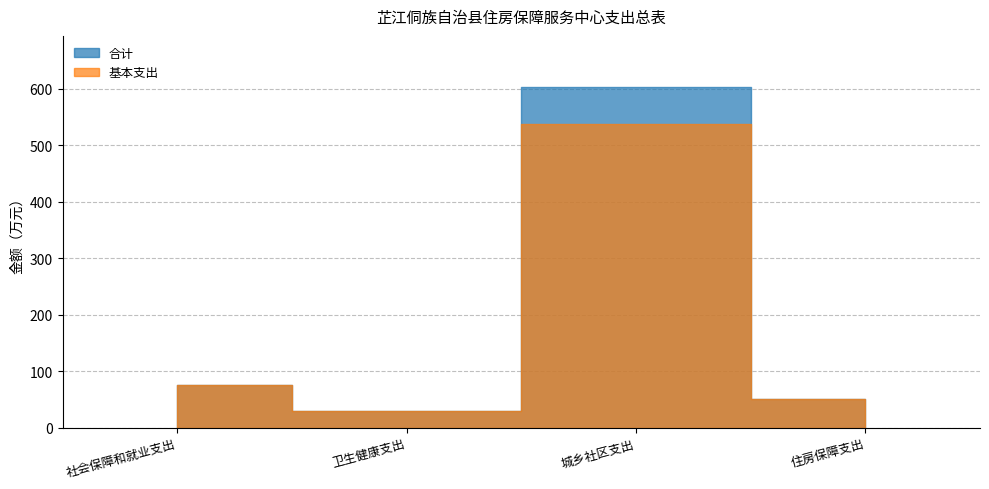

At how many categories does at least one series exceed 485?

1